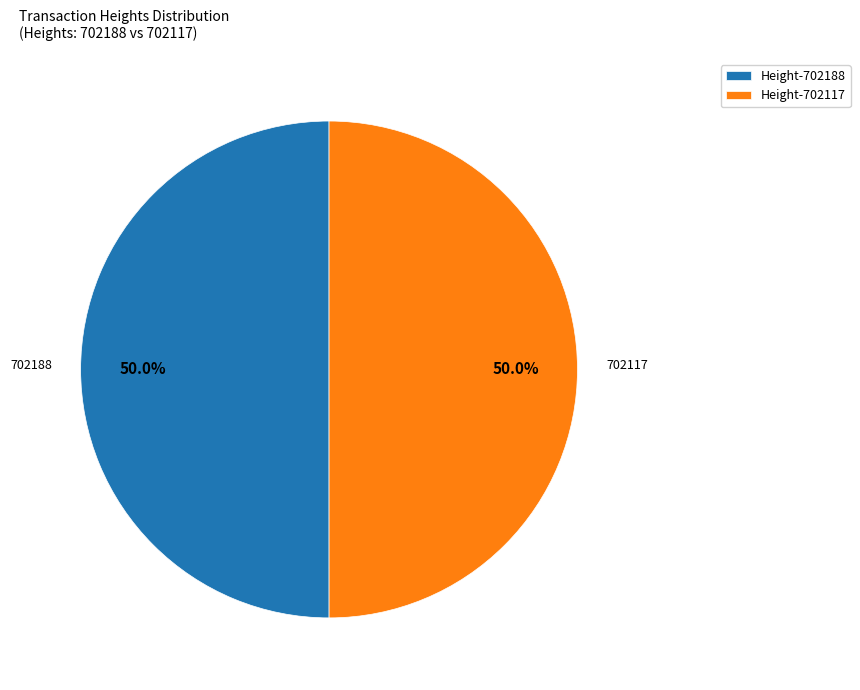

What is the ratio of the value at Height-702188 to the value at Height-702117?

1.0